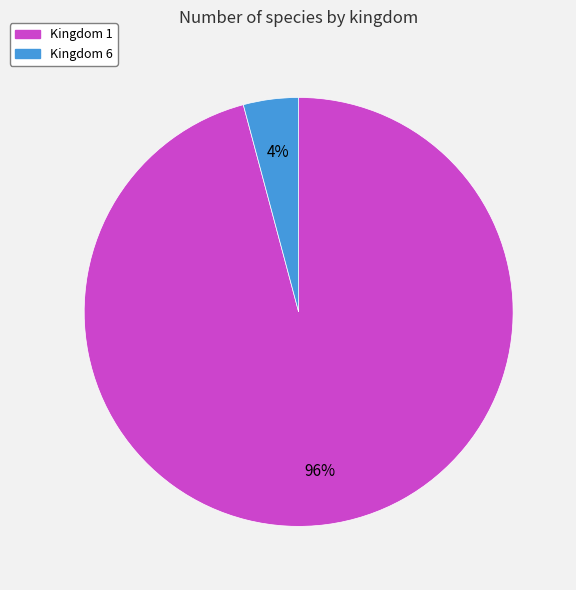

To the nearest percent, what is the difference between the largest and smallest slice percentages?

92%